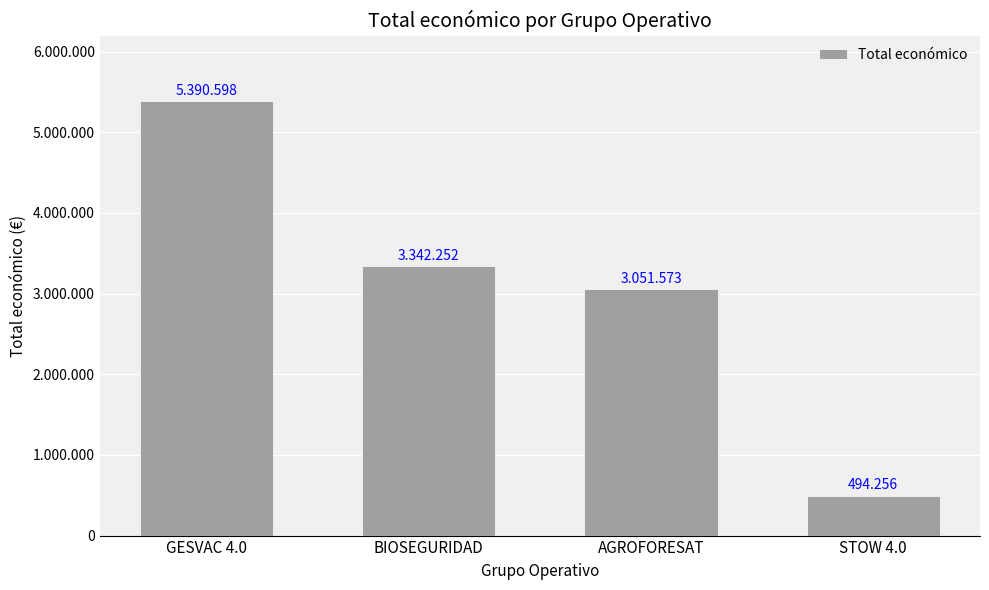

What is the label of the 3rd bar from the left?

AGROFORESAT